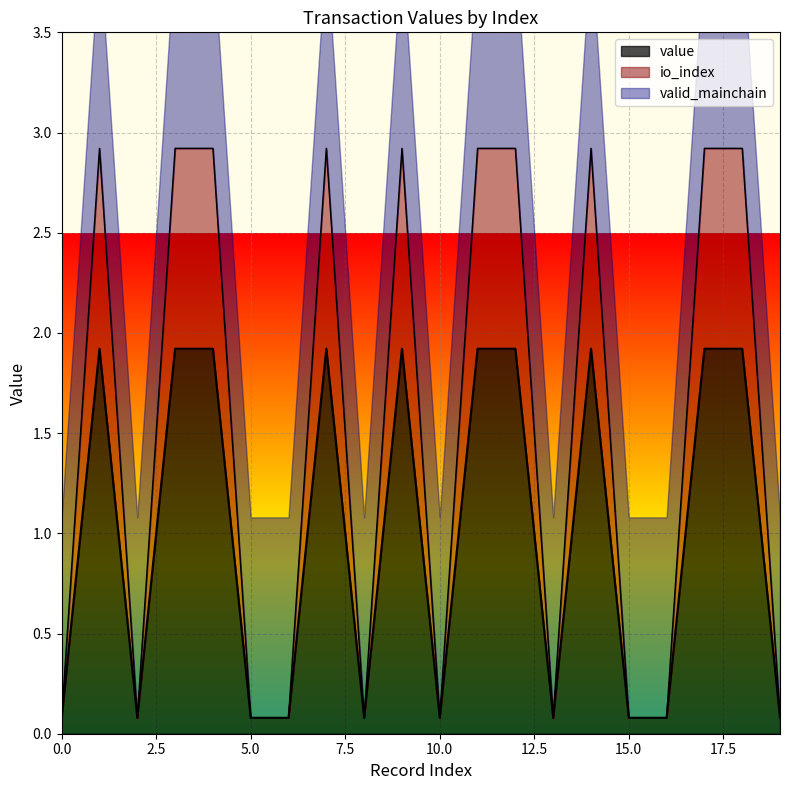

Where is the first local maximum for io_index?

1